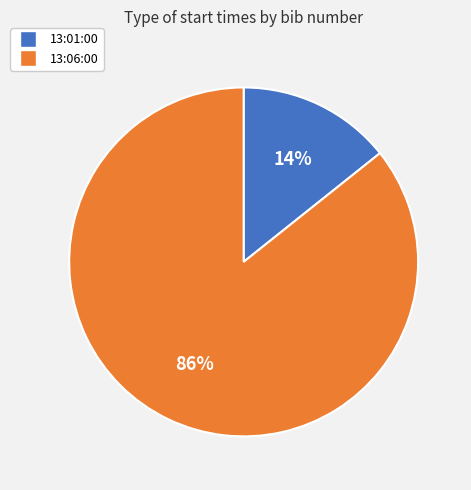

What is the largest slice in the pie chart?

13:06:00